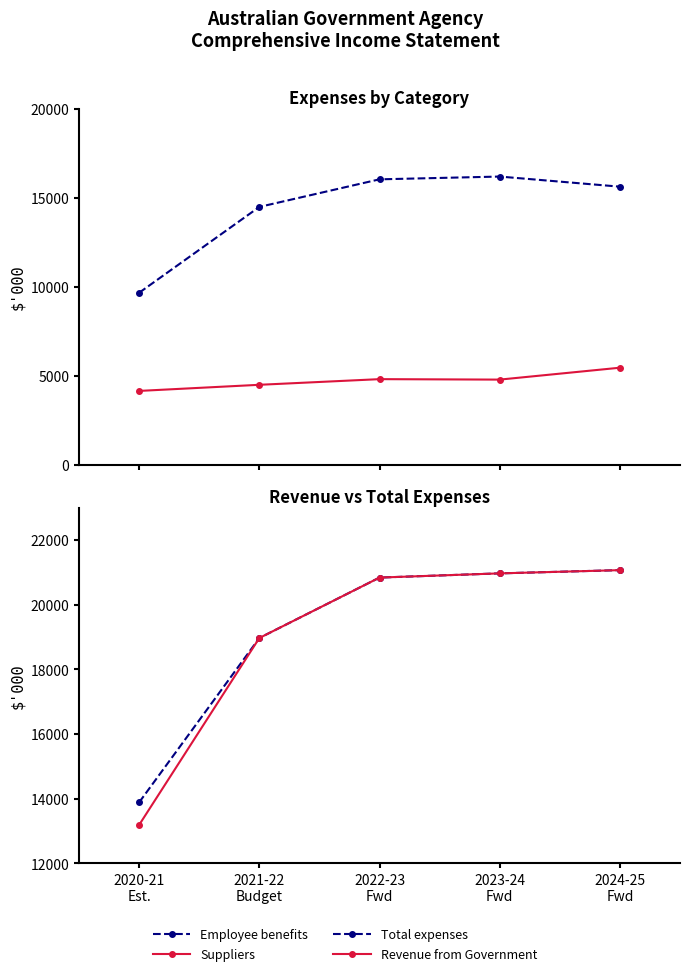

Between 2021-22
Budget and 2023-24
Fwd, which series saw the biggest shift?

Total expenses